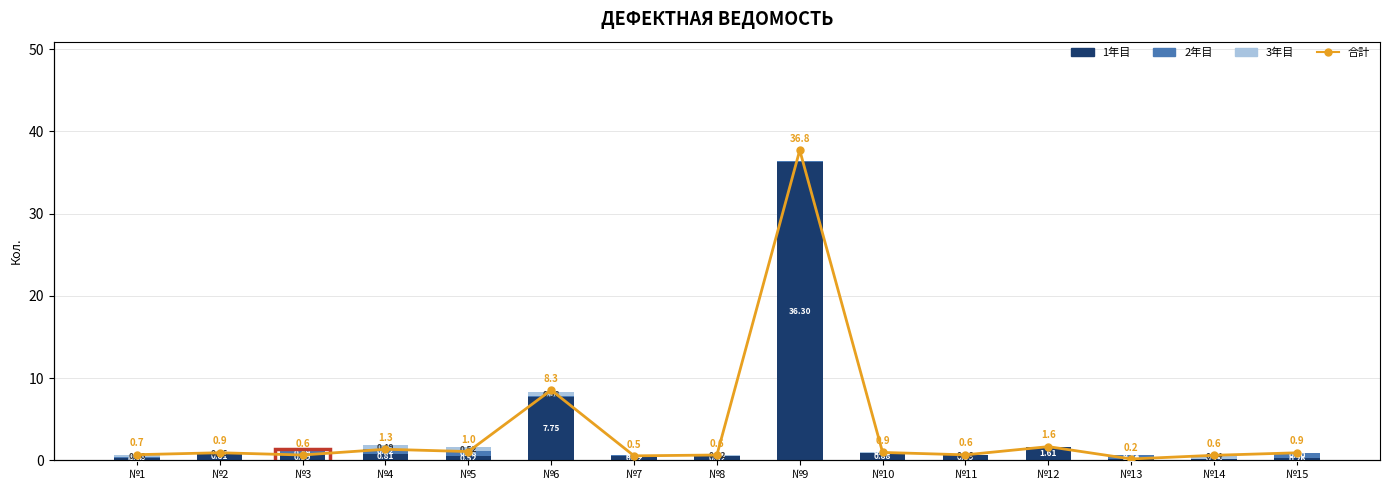

At how many categories does at least one series exceed 17?

1